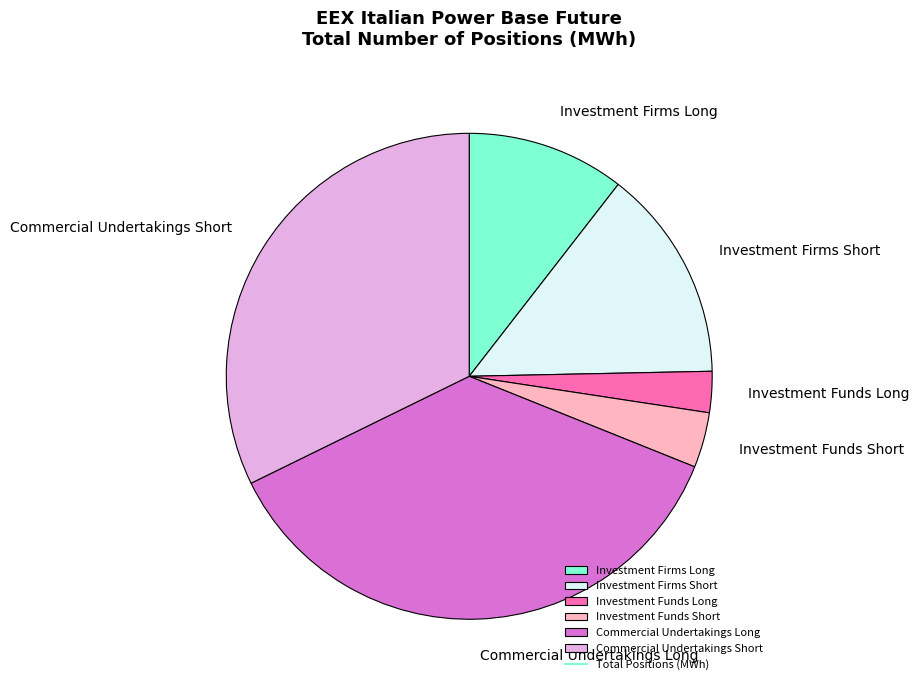

How many slices are in this pie chart?

6